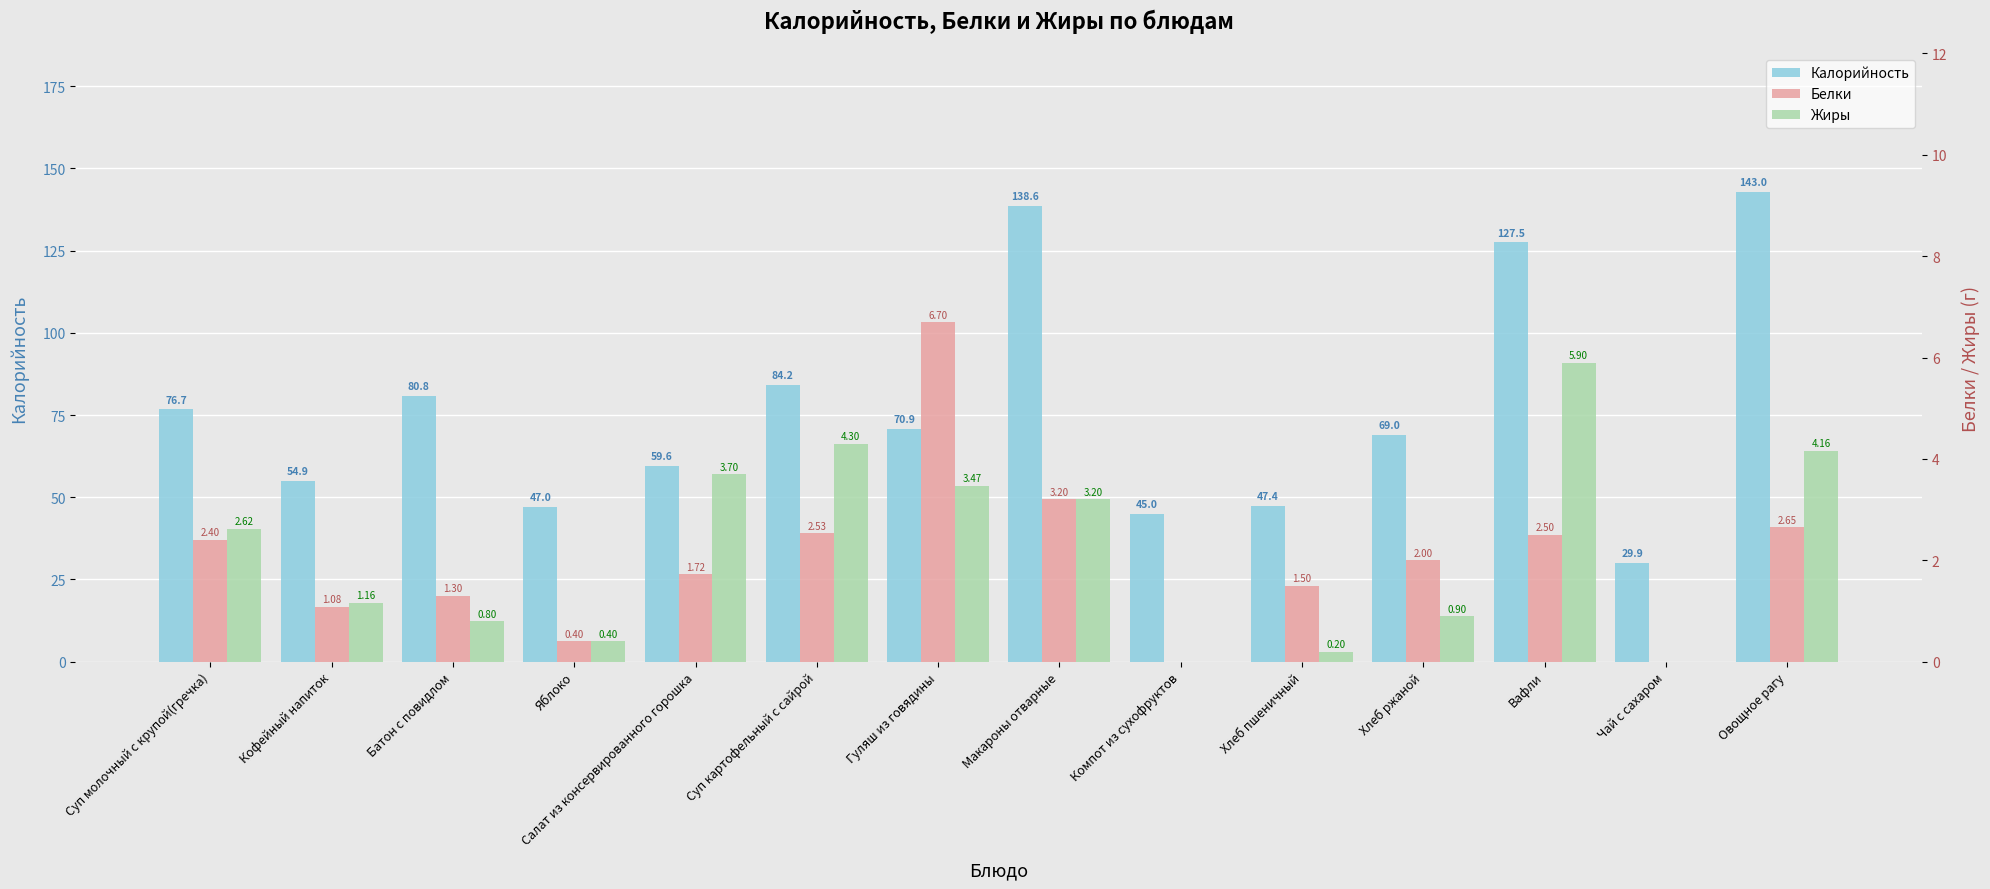

Where is Калорийность nearest to the value 86?

Суп картофельный с сайрой